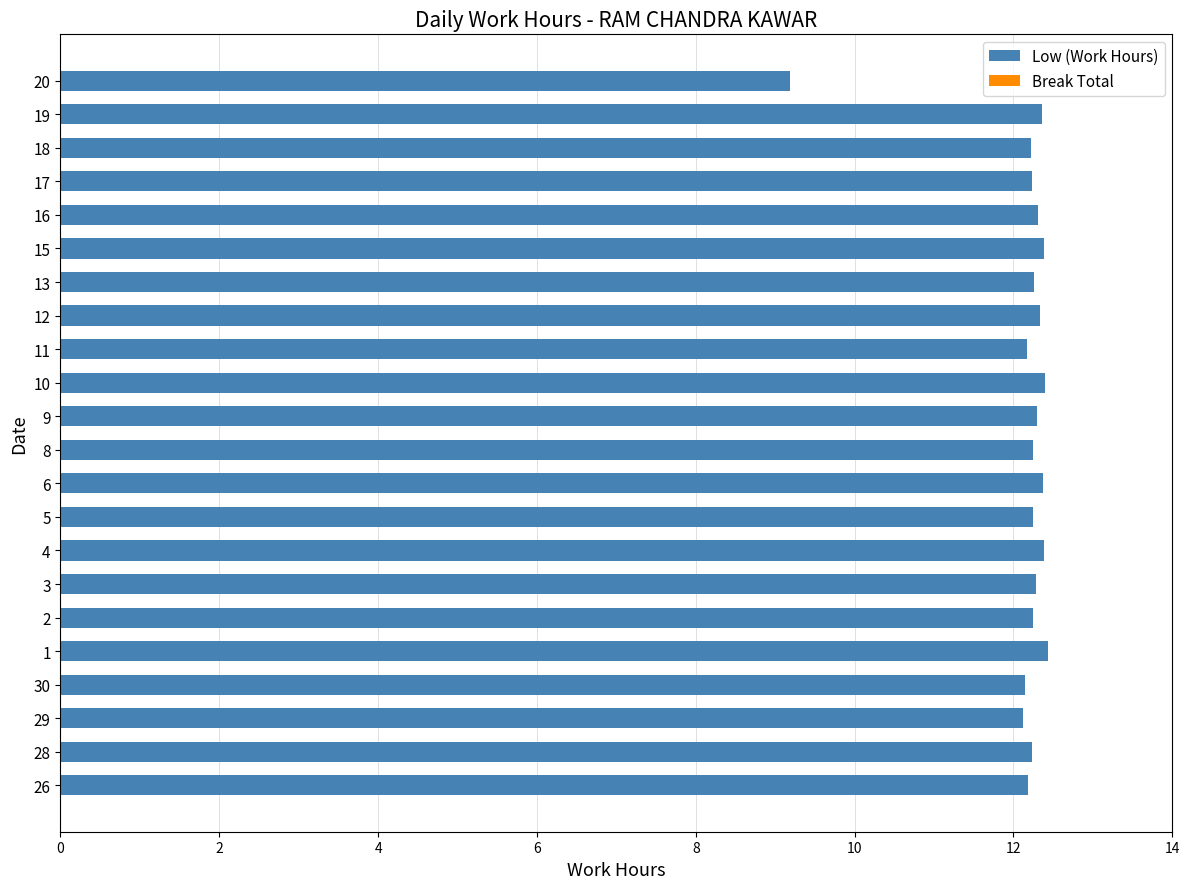

True or false: the data shows 12.4 at 19.

True